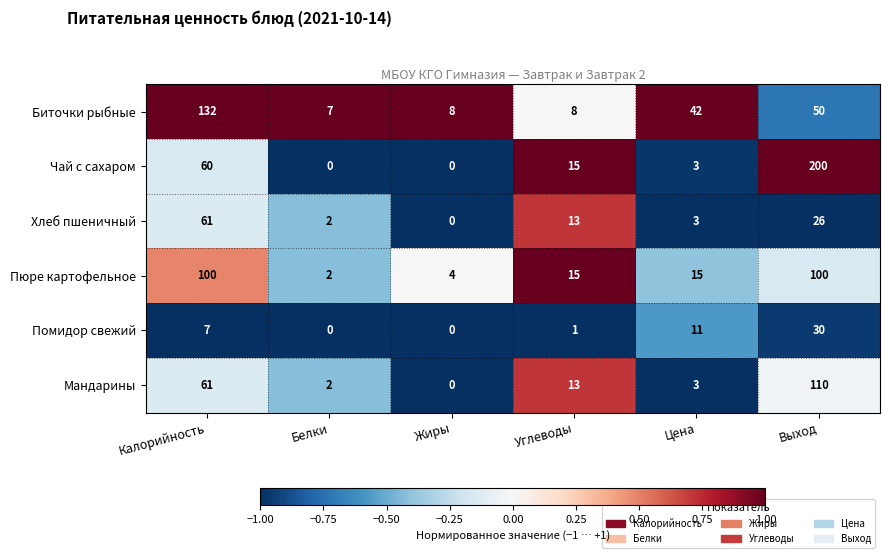

Which category has the highest value across all series?

Выход